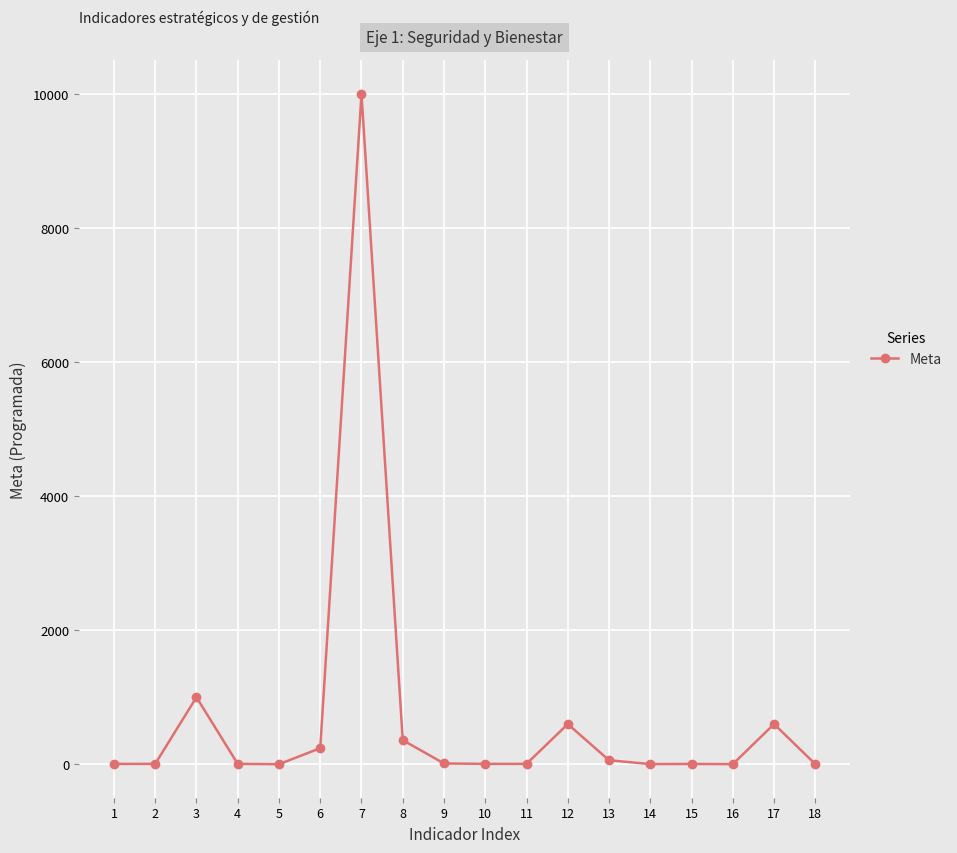

Does the chart display data point markers on the line(s)?

Yes